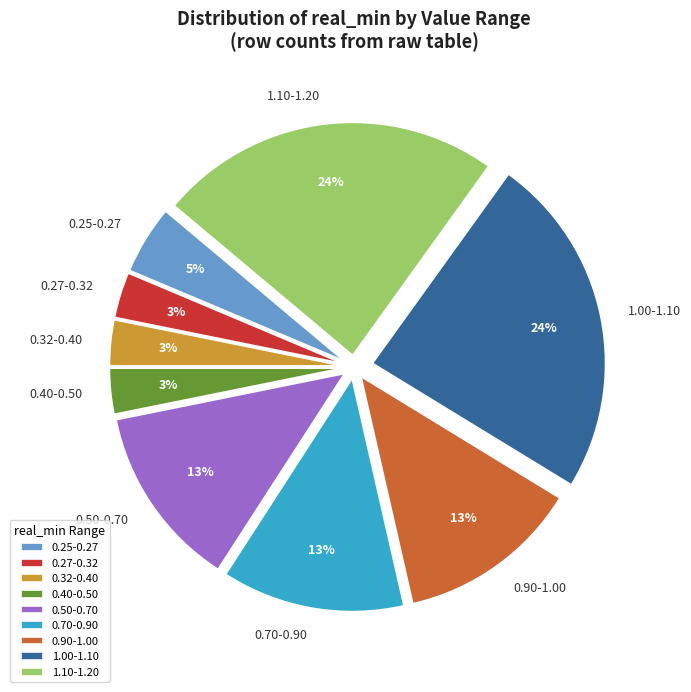

To the nearest percent, what percentage of the pie is 0.50-0.70?

13%